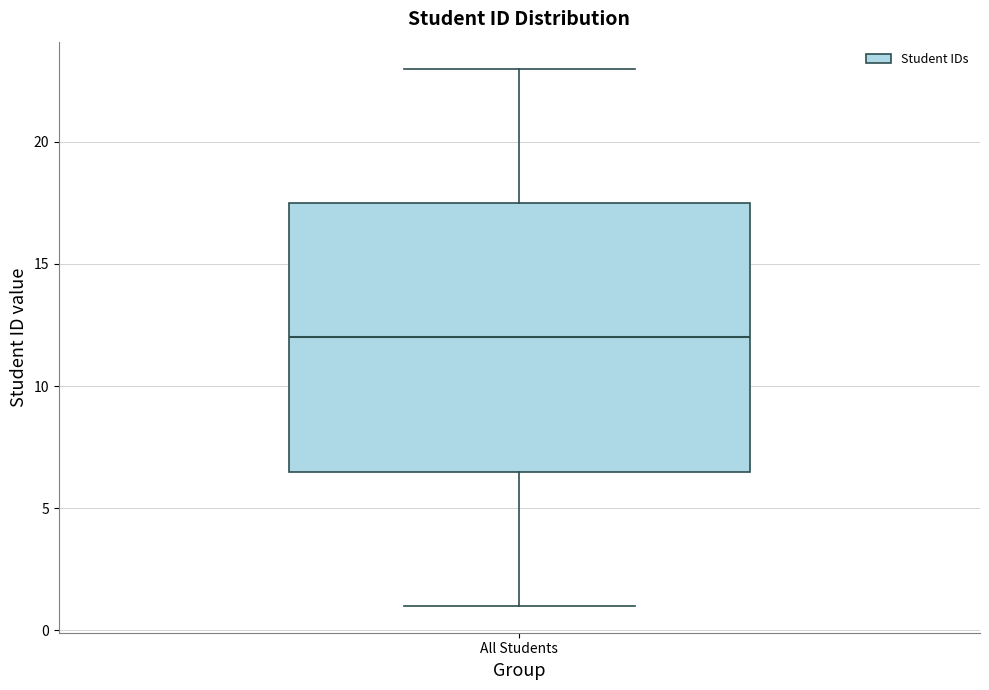

Read this box plot against the y-axis: the position of the median line, the range covered by the box, and the ends of both whiskers. The values are not printed on the chart, so give them approximately, as read against the axis.

median 12.0, box 6.5 to 17.5, whiskers 1.0 to 23.0